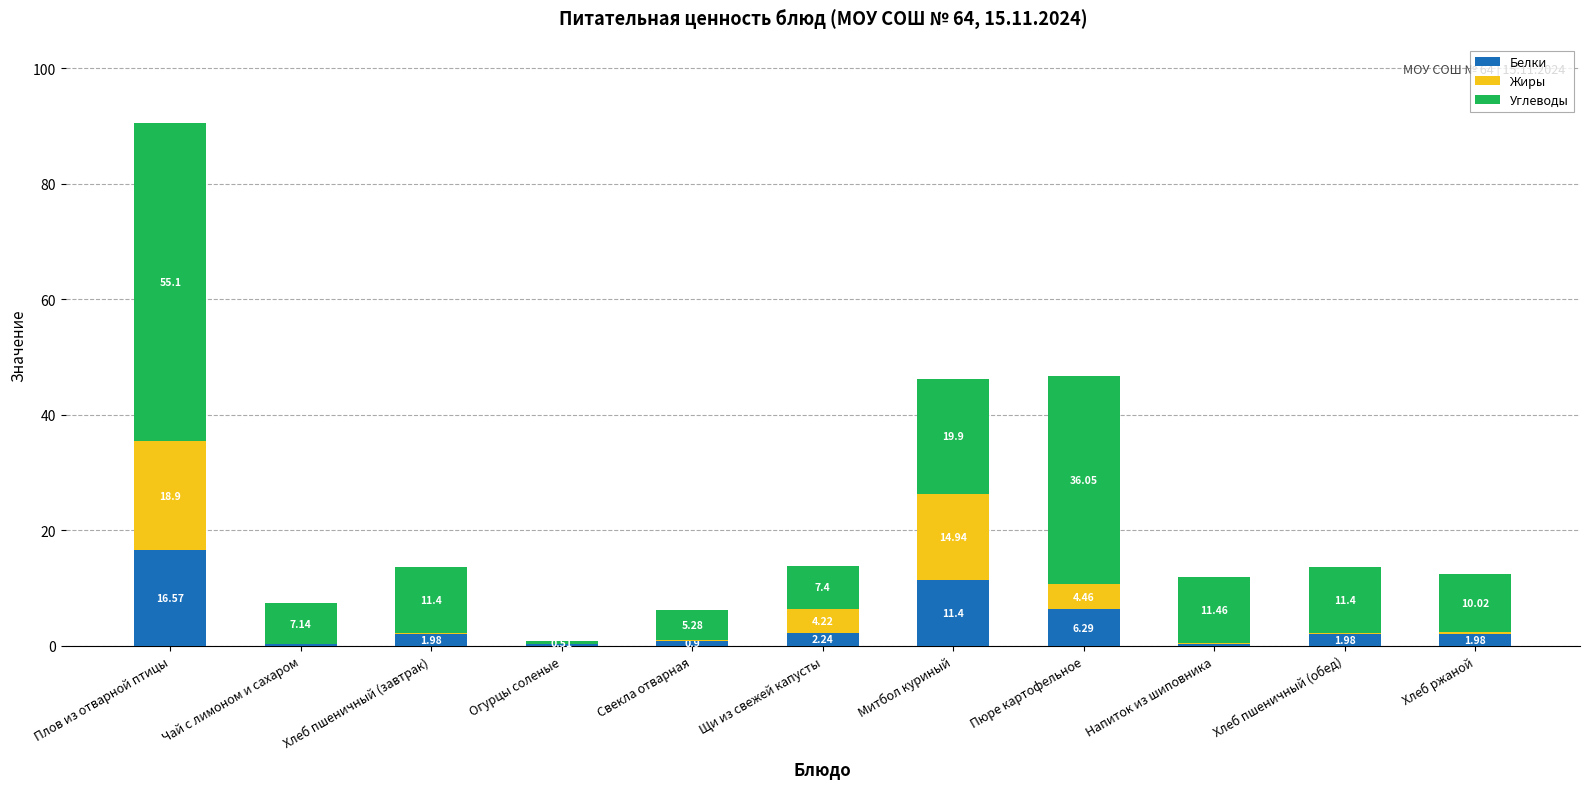

At which label does Белки reach its peak?

Плов из отварной птицы